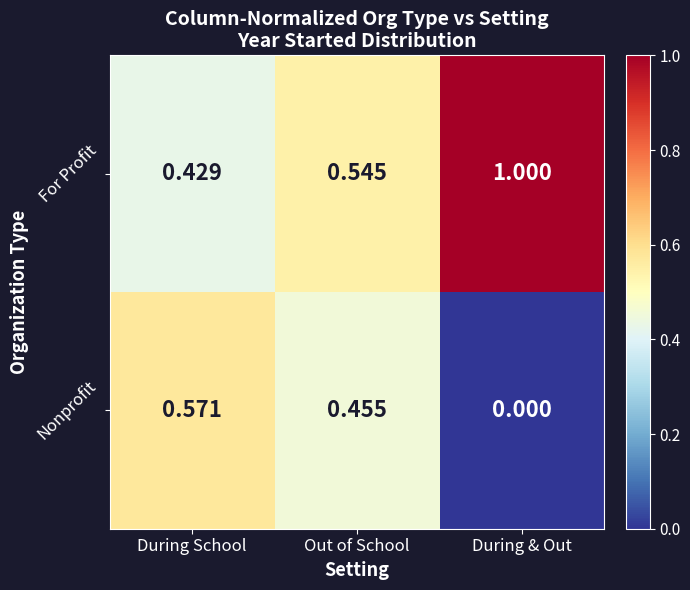

Rank the series at During & Out from highest to lowest value.

For Profit, Nonprofit